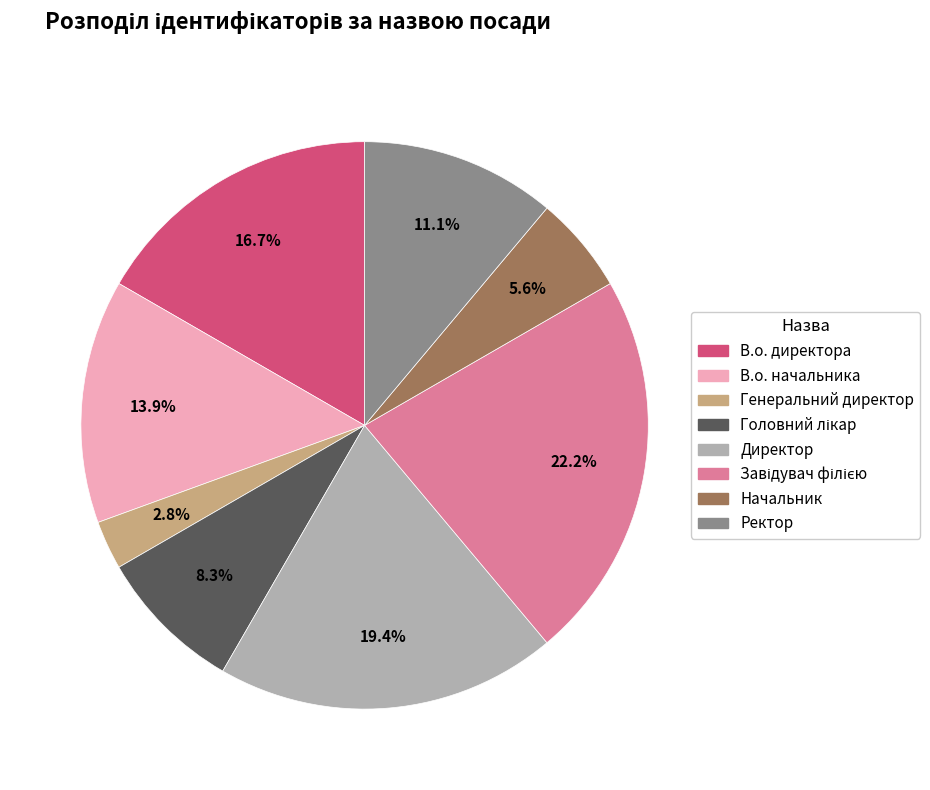

How many segments does this pie chart have?

8